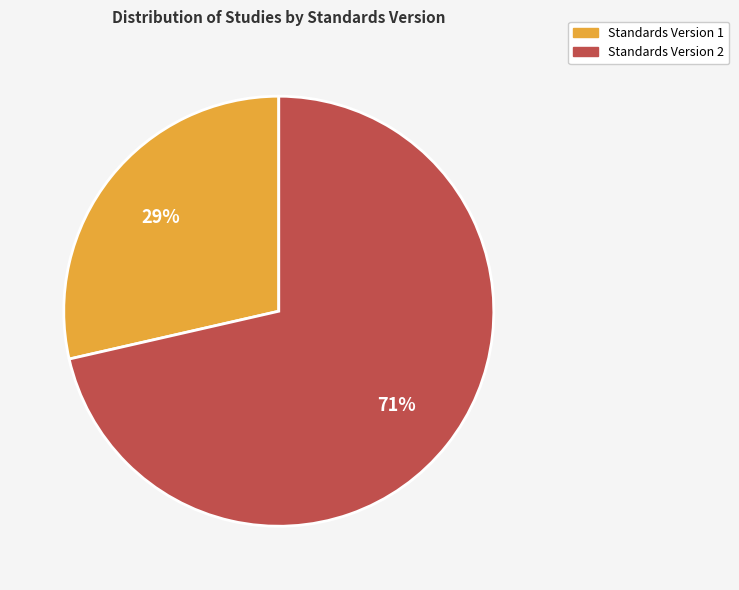

Is there any slice that represents more than half of the pie?

Yes